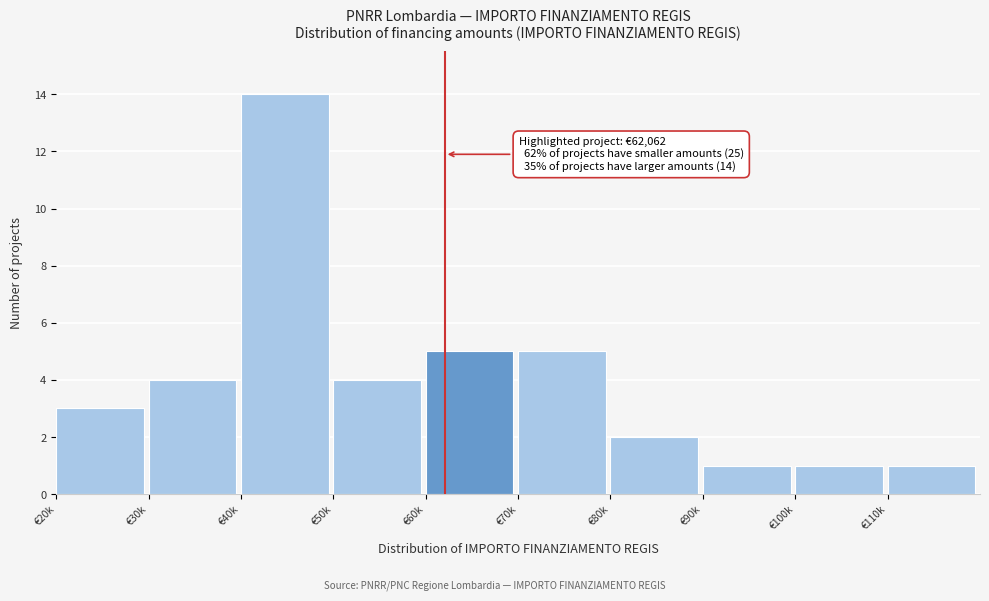

Reading left to right, list all the values displayed in this chart.

€20k=3	€30k=4	€40k=14	€50k=4	€60k=5	€70k=5	€80k=2	€90k=1	€100k=1	€110k=1